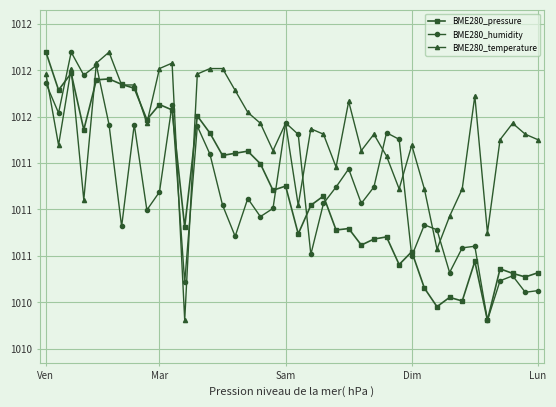

Is this an area chart (filled region under the line)?

No